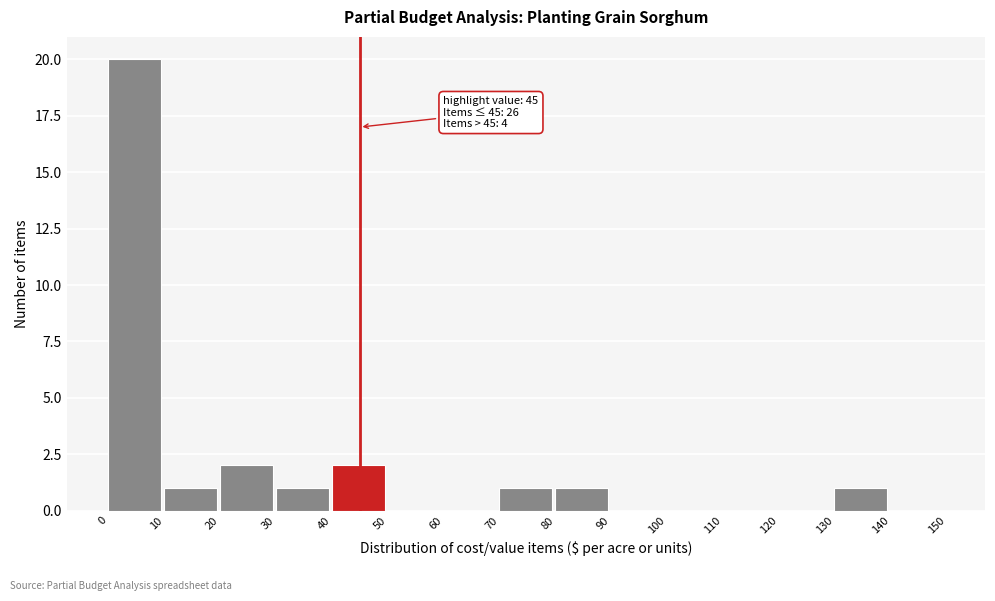

Over which range of the x-axis is the bar tallest?

0 to 10